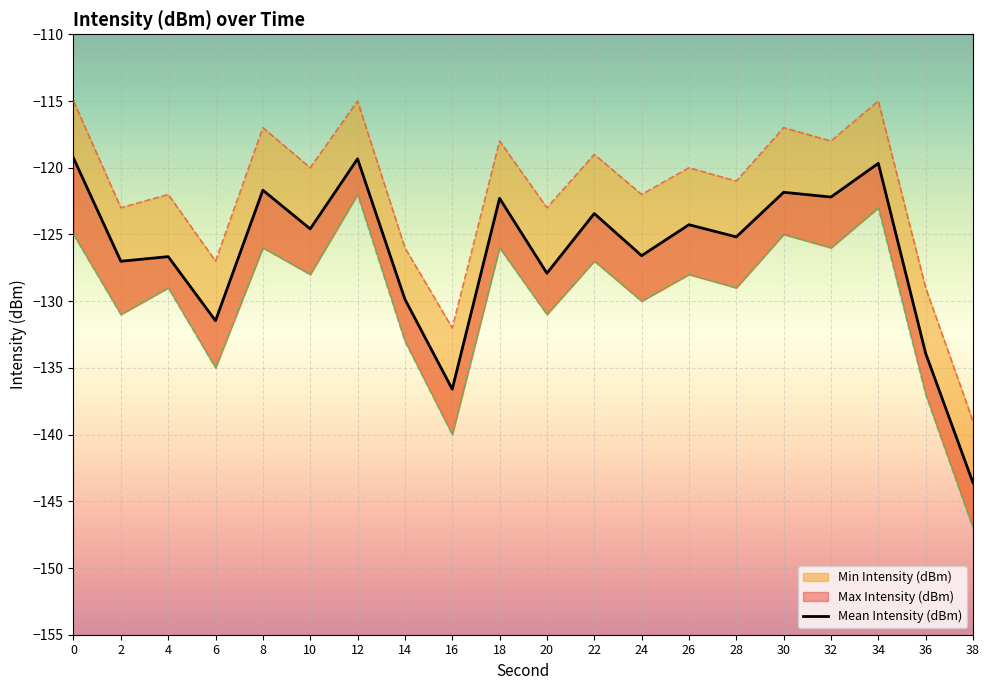

How many interior local peaks (higher than both neighbors) does the data have?

8